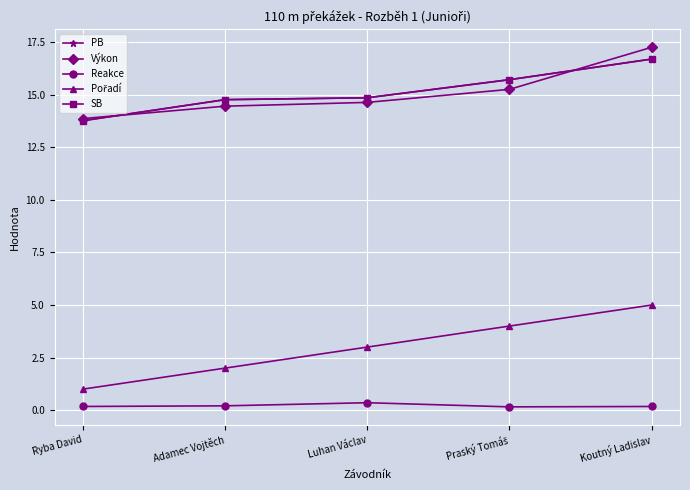

What is the maximum value shown in the chart?

17.3